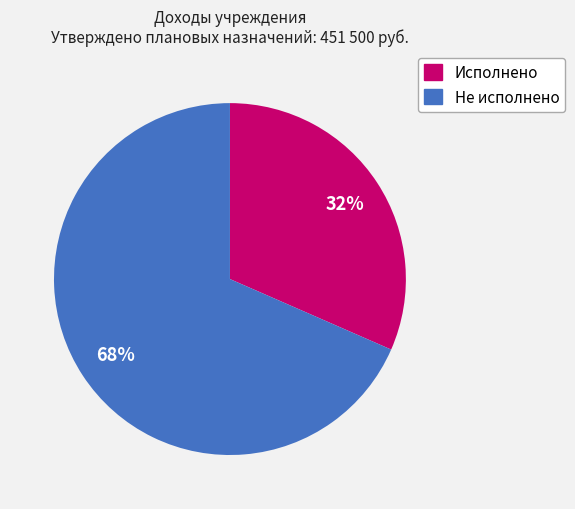

To the nearest percent, what portion does Не исполнено represent?

68%